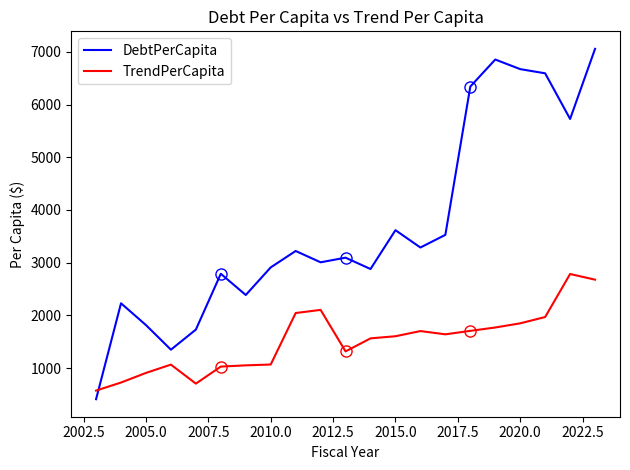

What is the lowest value of the TrendPerCapita series?

574.2